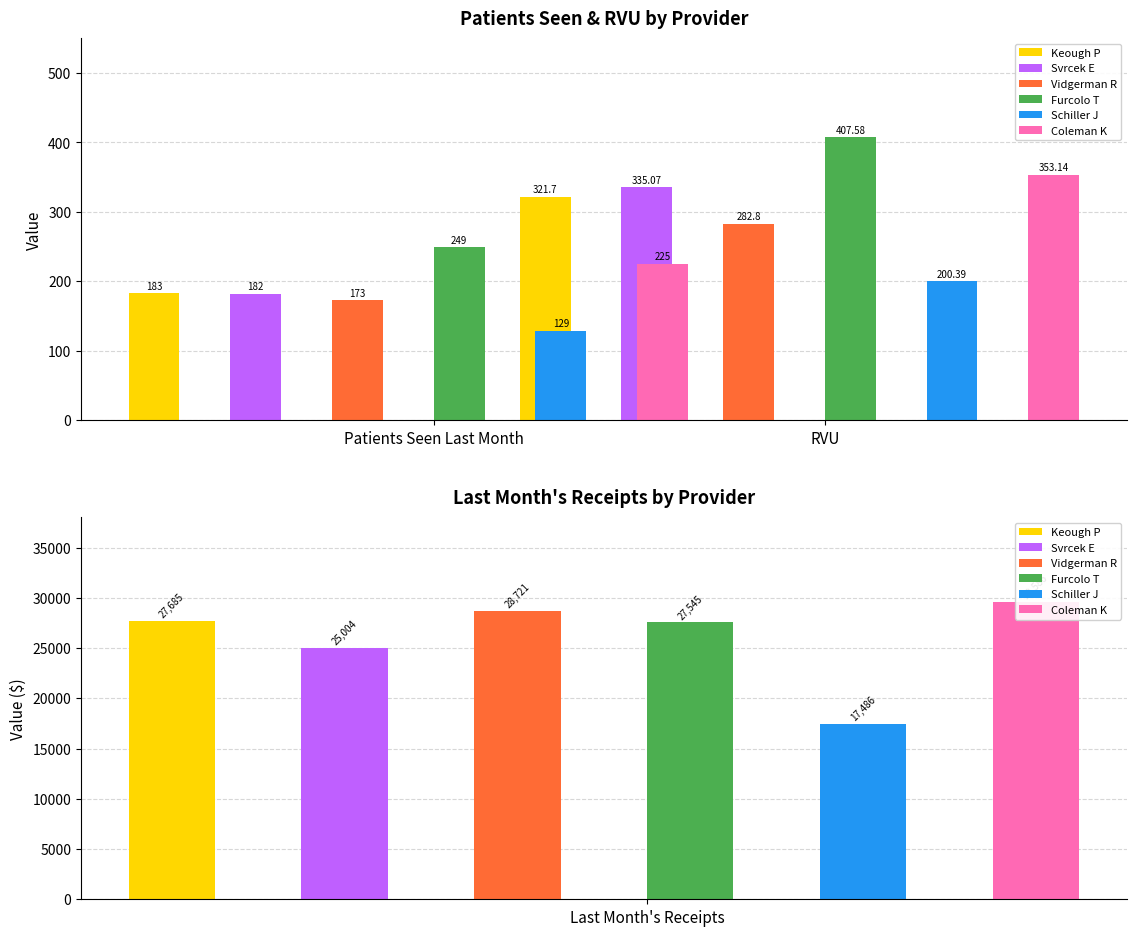

True or false: Vidgerman R has a value of 28720.9 at Last Month's Receipts.

True